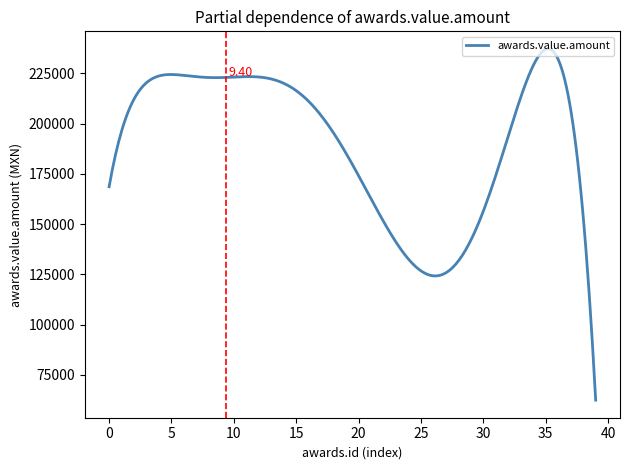

What is the difference between the maximum and minimum values?

174876.8